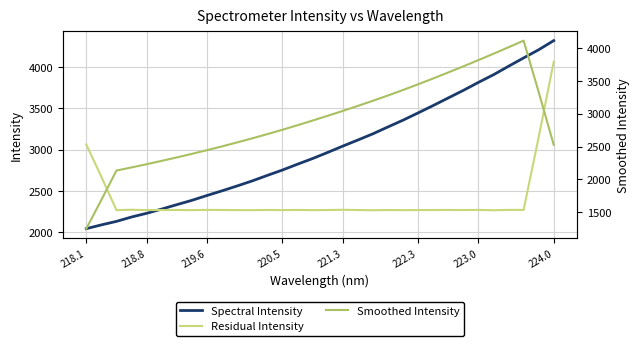

What is the minimum value for Residual Intensity?

2265.4